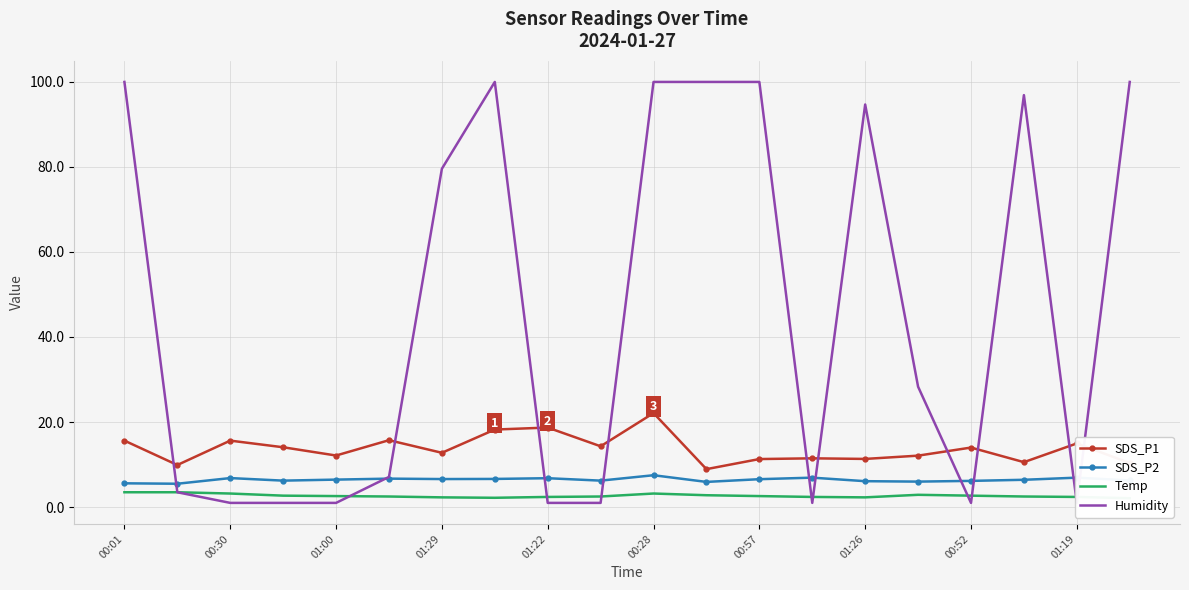

Which series has the largest total across all categories?

Humidity